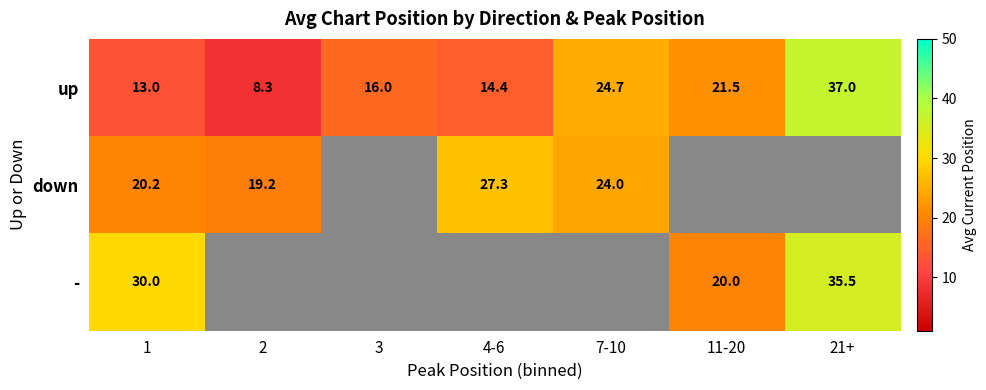

What is the maximum value for up?

37.0